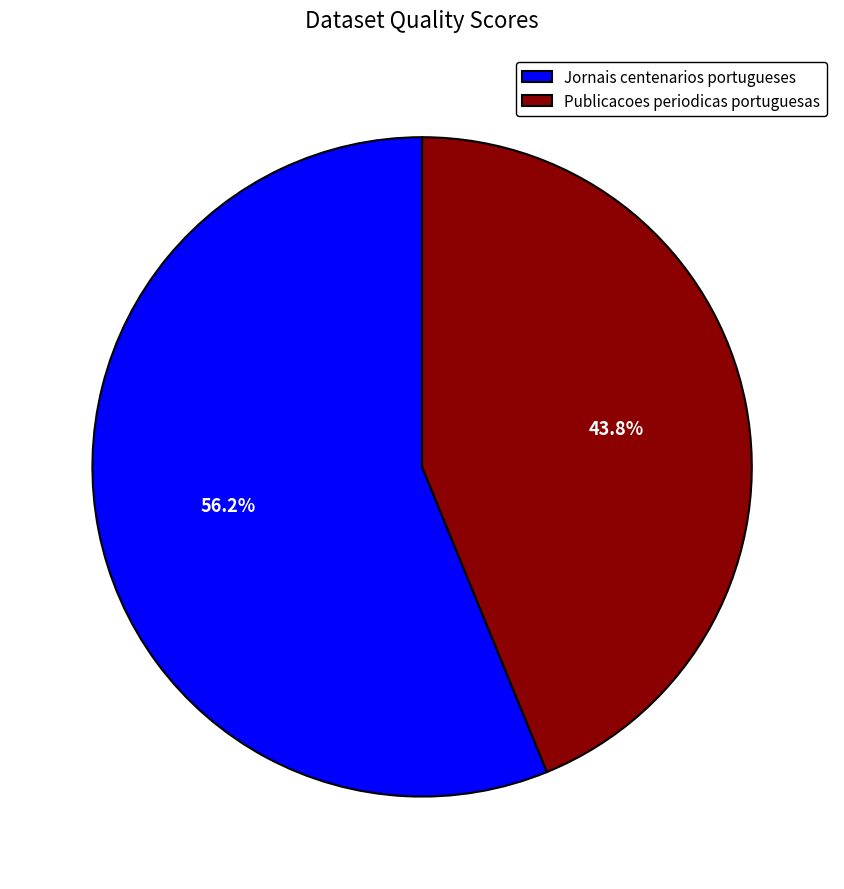

What percentage is NOT represented by Jornais centenarios portugueses?

43.8%